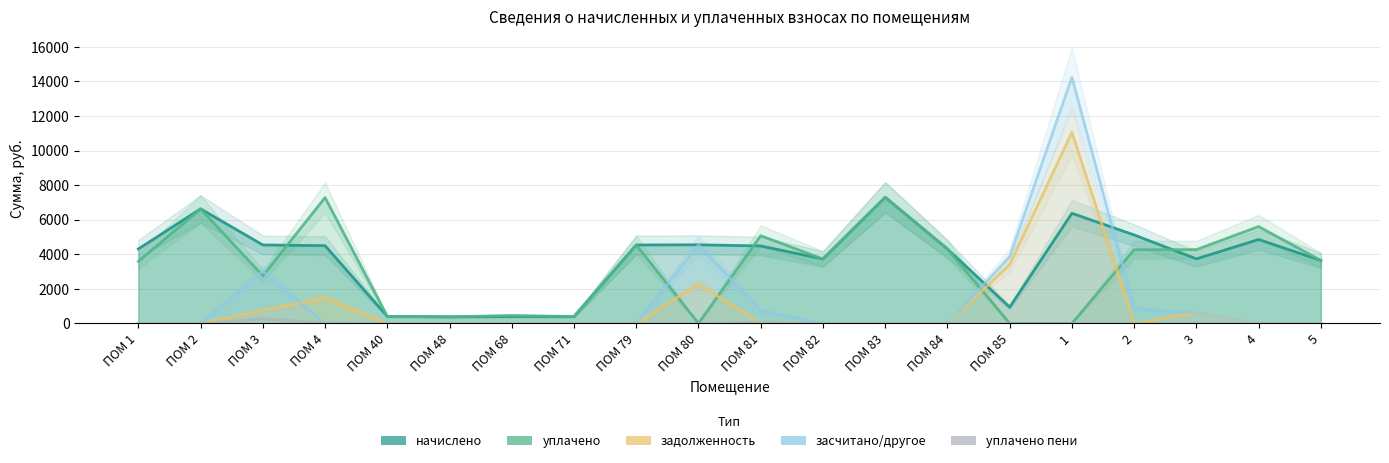

What is the label of the 16th point from the left?

1